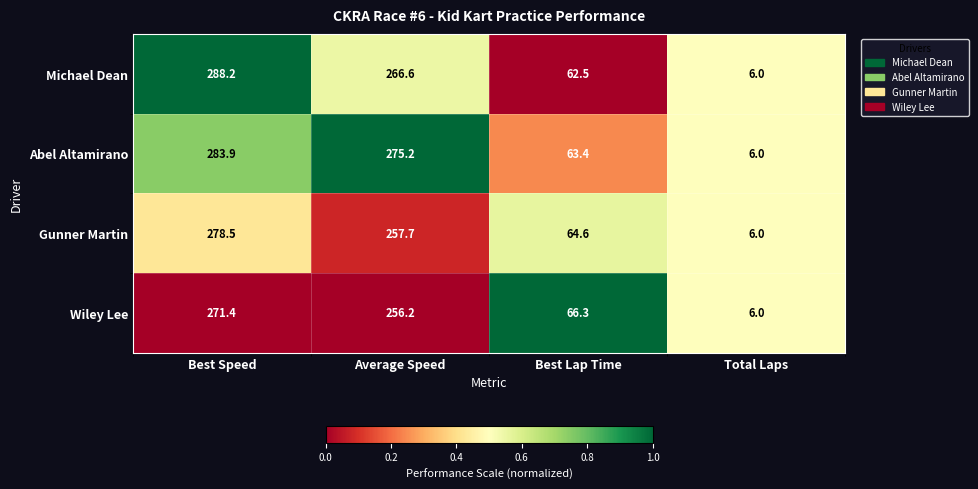

What is the spread (max minus min) of values at Average Speed?

19.0